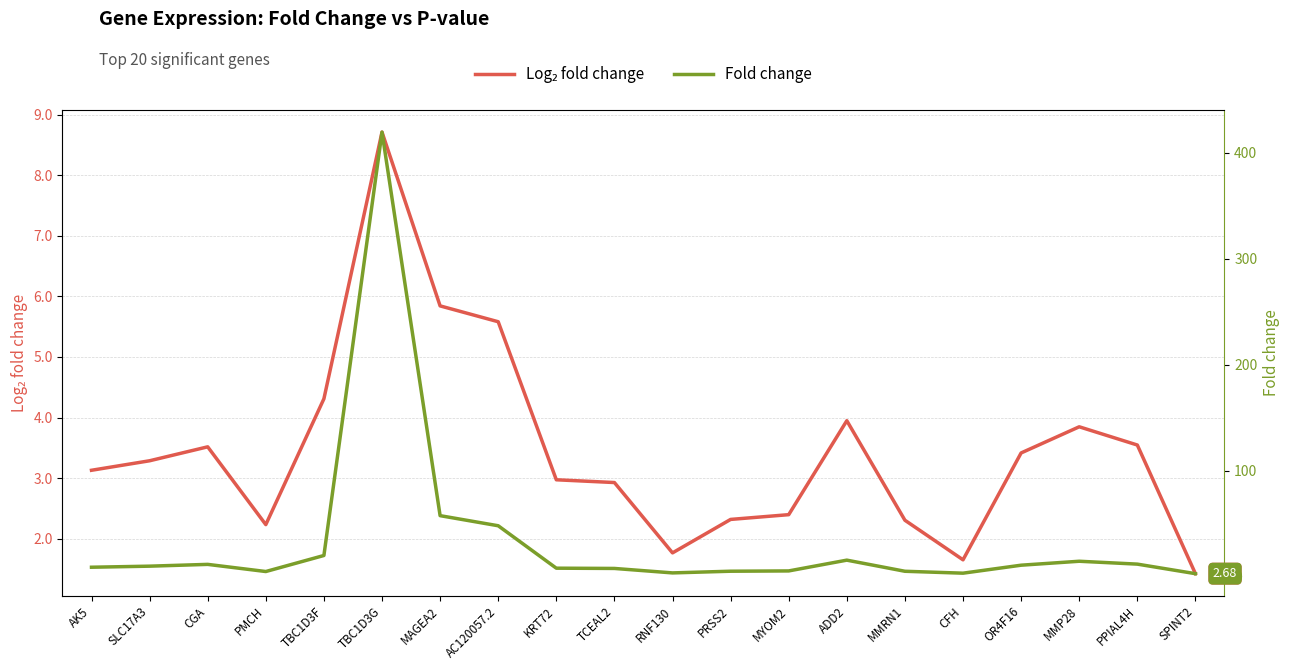

How many interior local valleys does the Log₂ fold change series have?

3